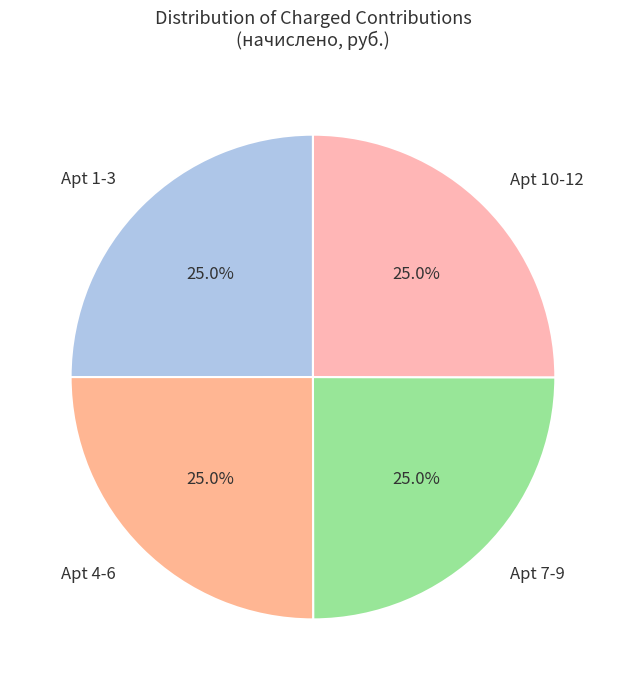

Is there a majority slice in this chart?

No